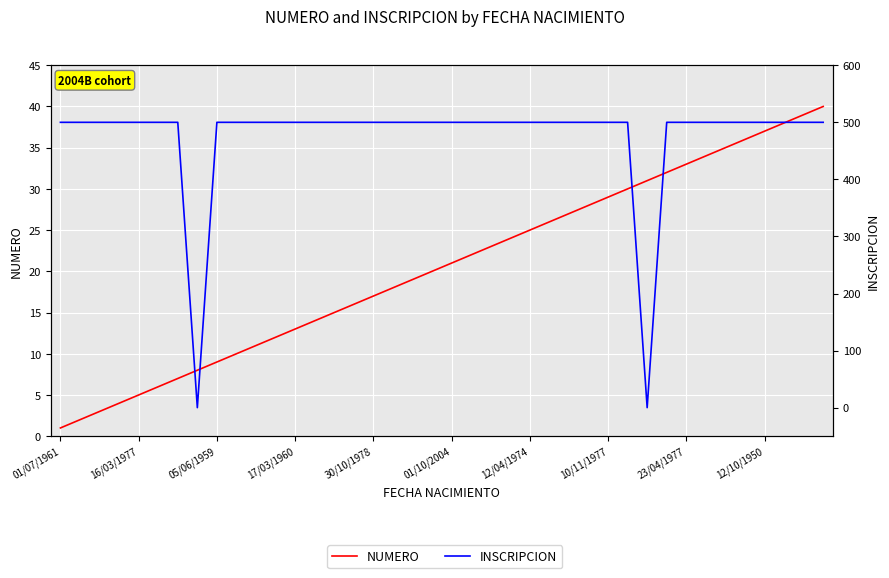

What is the difference between the highest and lowest values at 35?

464